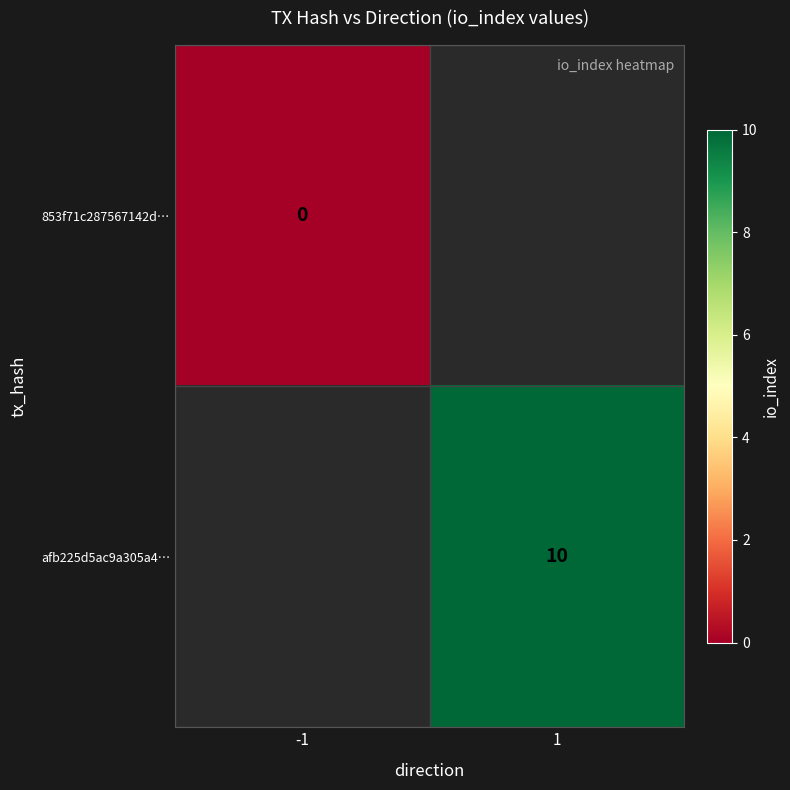

At which category does the chart reach its peak across all series?

1